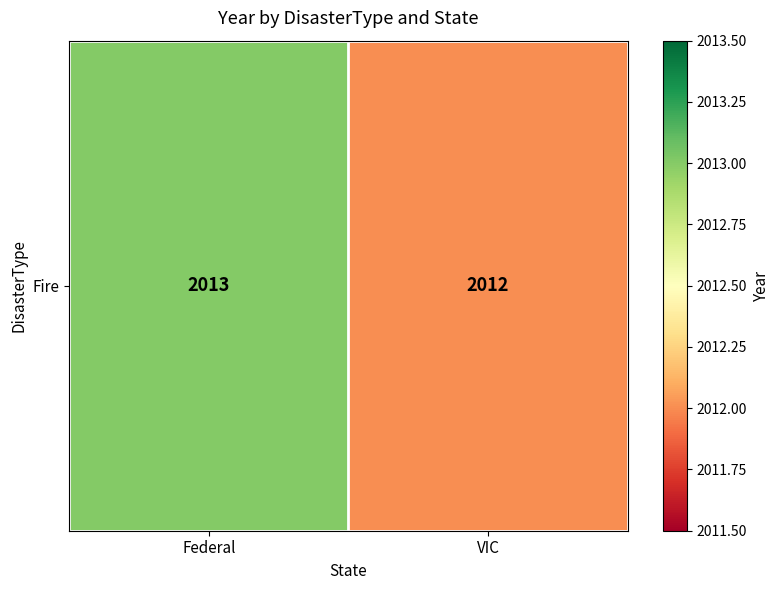

Reading left to right, list all the values displayed in this chart.

2013	2012